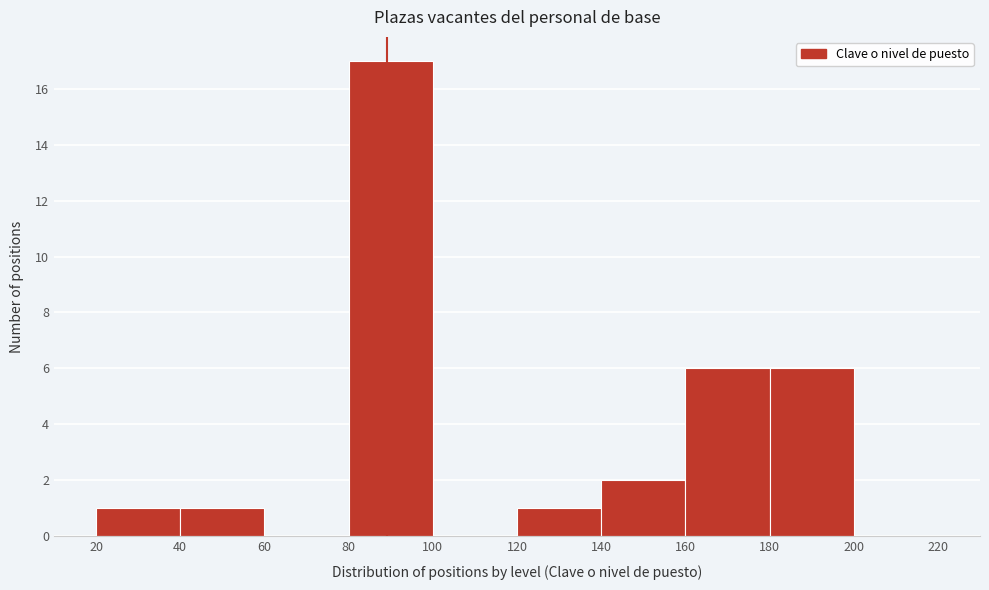

Over which range of the x-axis is the bar tallest?

80 to 100